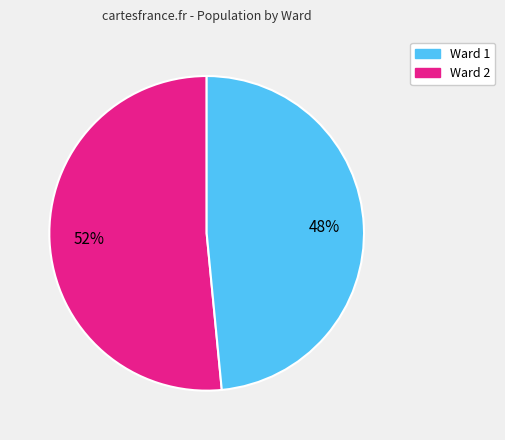

Does any single category account for the majority?

Yes